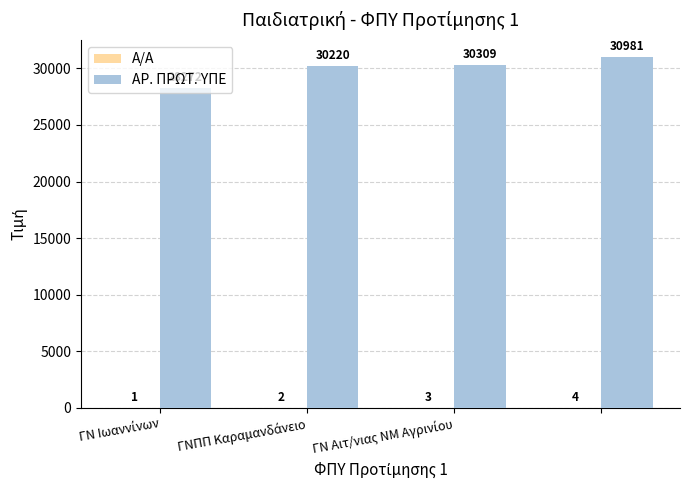

What is the highest value of the ΑΡ. ΠΡΩΤ. ΥΠΕ series?

30981